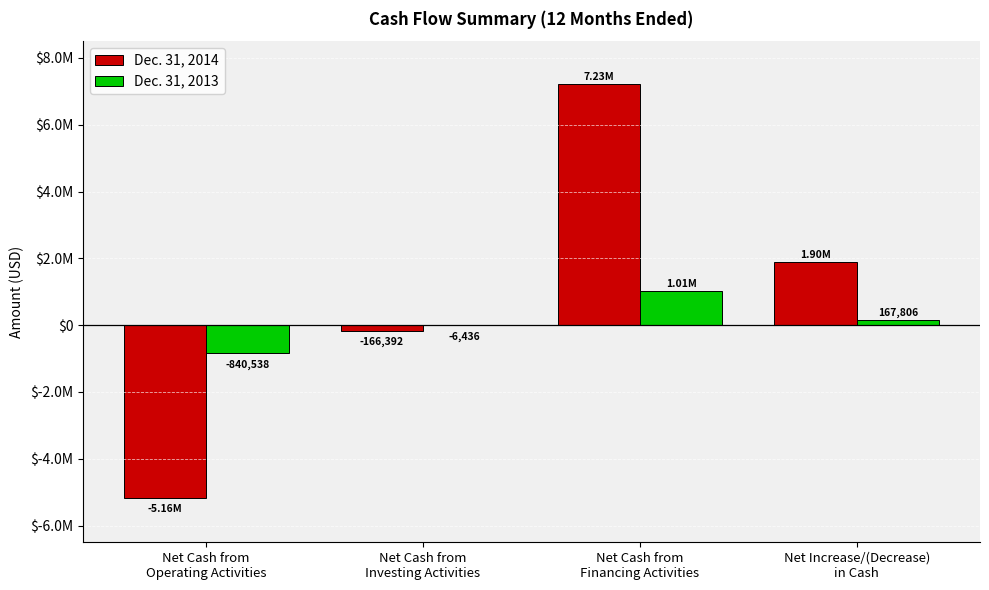

At which category is the sum across all series the highest?

Net Cash from
Financing Activities